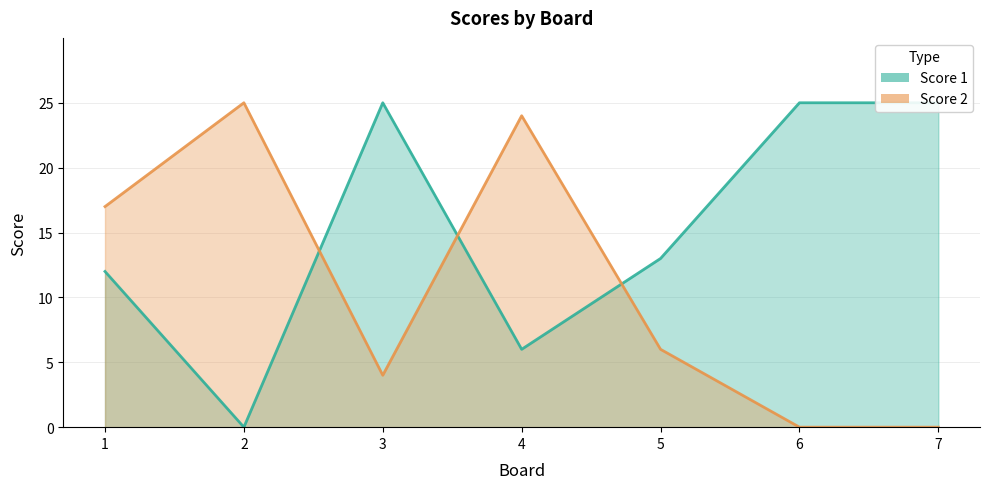

At which label does Score 2 reach its minimum?

6